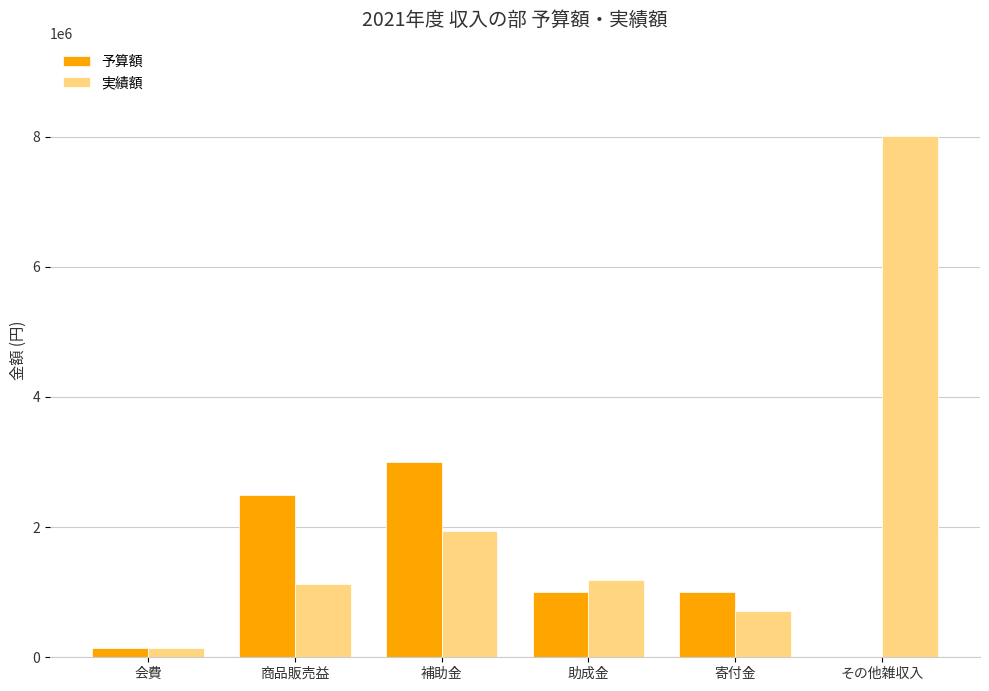

What is the maximum value shown in the chart?

8001778